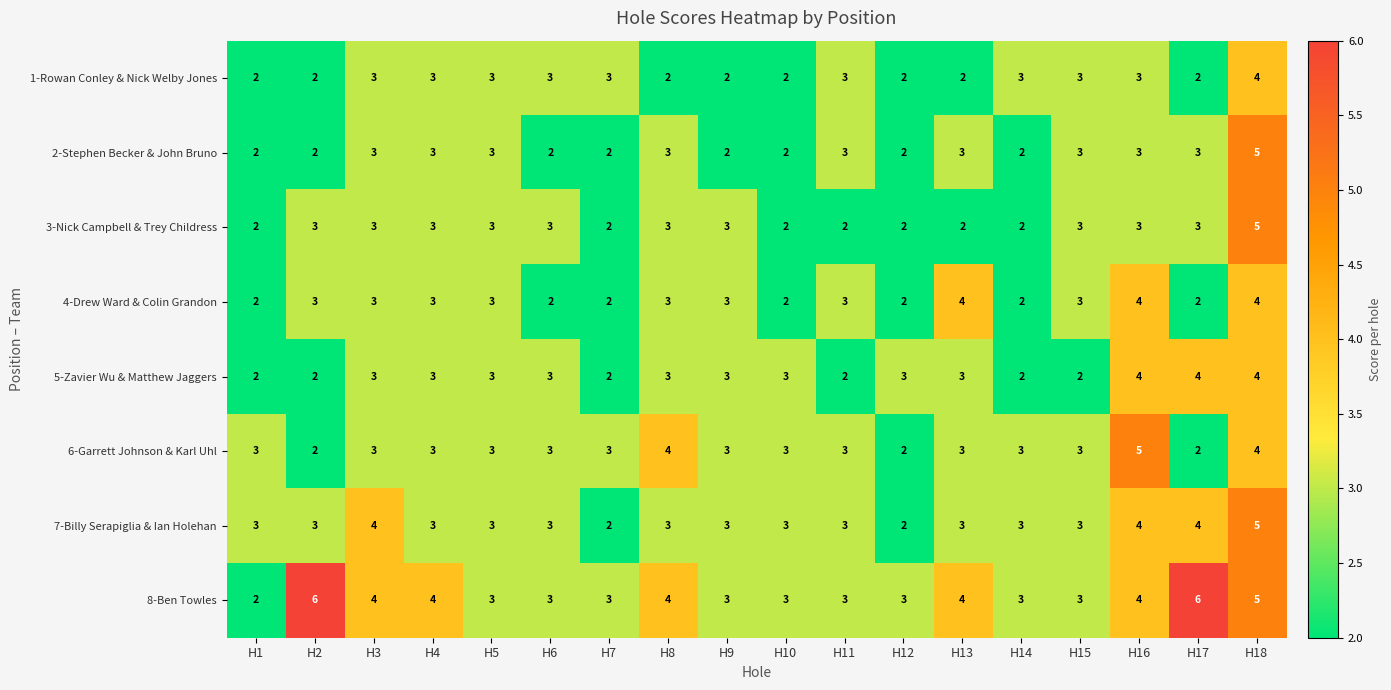

Which category has the highest value in the 3-Nick Campbell & Trey Childress series?

H18